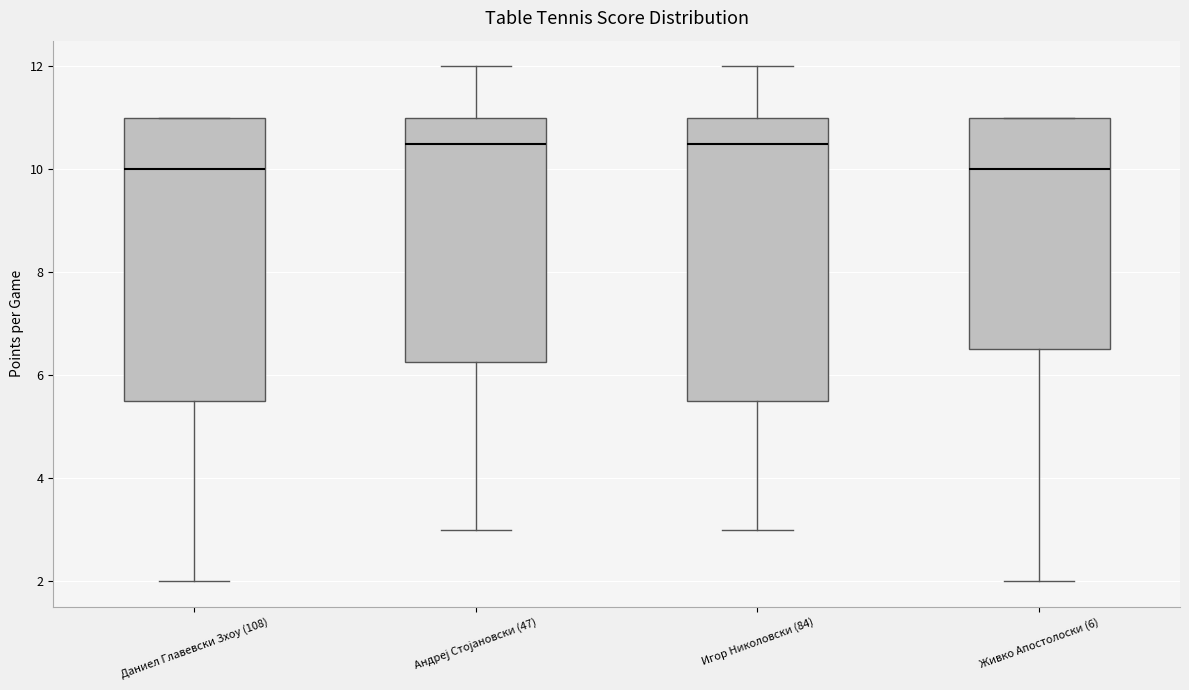

Reading left to right, read every box against the y-axis: the position of its median line, the range the box covers, and the ends of its whiskers. The values are not printed on the chart, so give them approximately, as read against the axis.

Даниел Главевски Зхоу (108): median 10.0, box 5.6 to 11.0, whiskers 2.0 to 11.0
Андреј Стојановски (47): median 10.6, box 6.2 to 11.0, whiskers 3.0 to 12.0
Игор Николовски (84): median 10.6, box 5.6 to 11.0, whiskers 3.0 to 12.0
Живко Апостолоски (6): median 10.0, box 6.6 to 11.0, whiskers 2.0 to 11.0